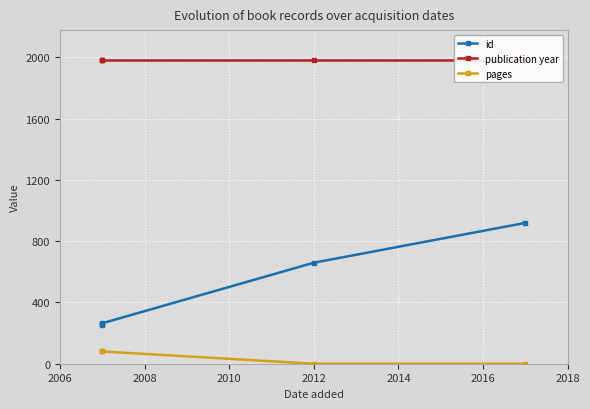

What is the total value across all series at 2012?

2638